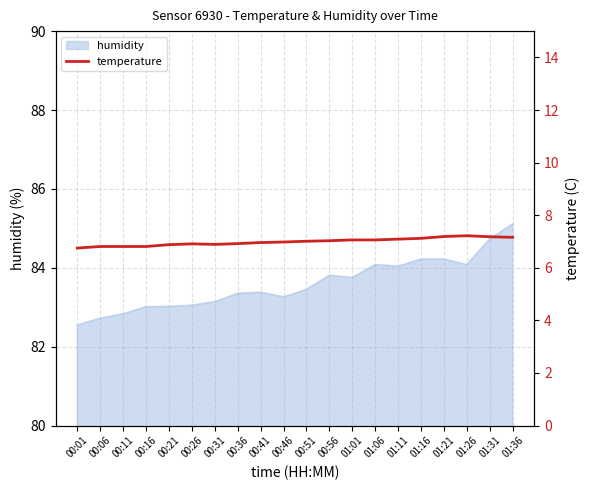

Which category has the lowest value across all series?

00:01